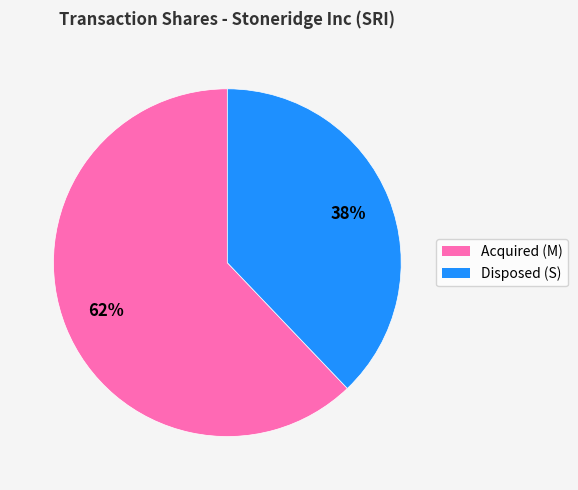

Which has a higher value, Acquired (M) or Disposed (S)?

Acquired (M)